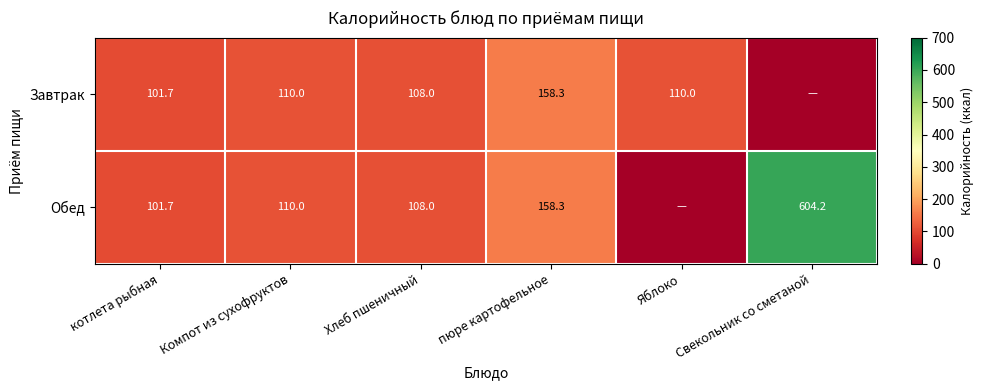

What is the total value across all series at Компот из сухофруктов?

220.0